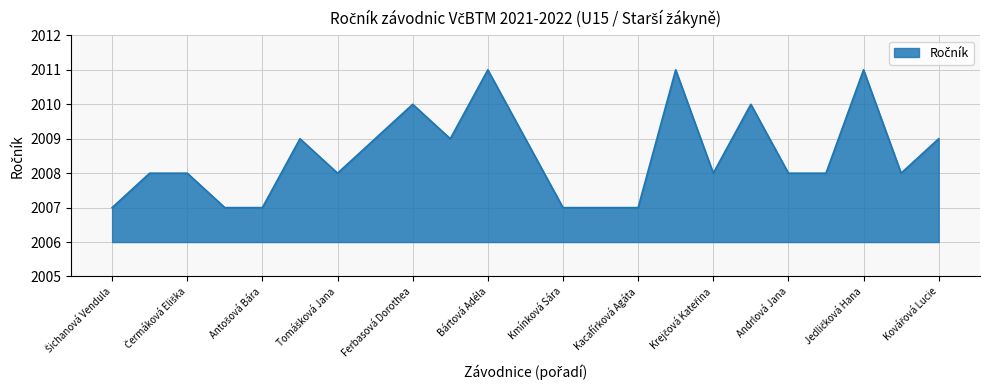

What is the difference between the maximum and minimum values?

4